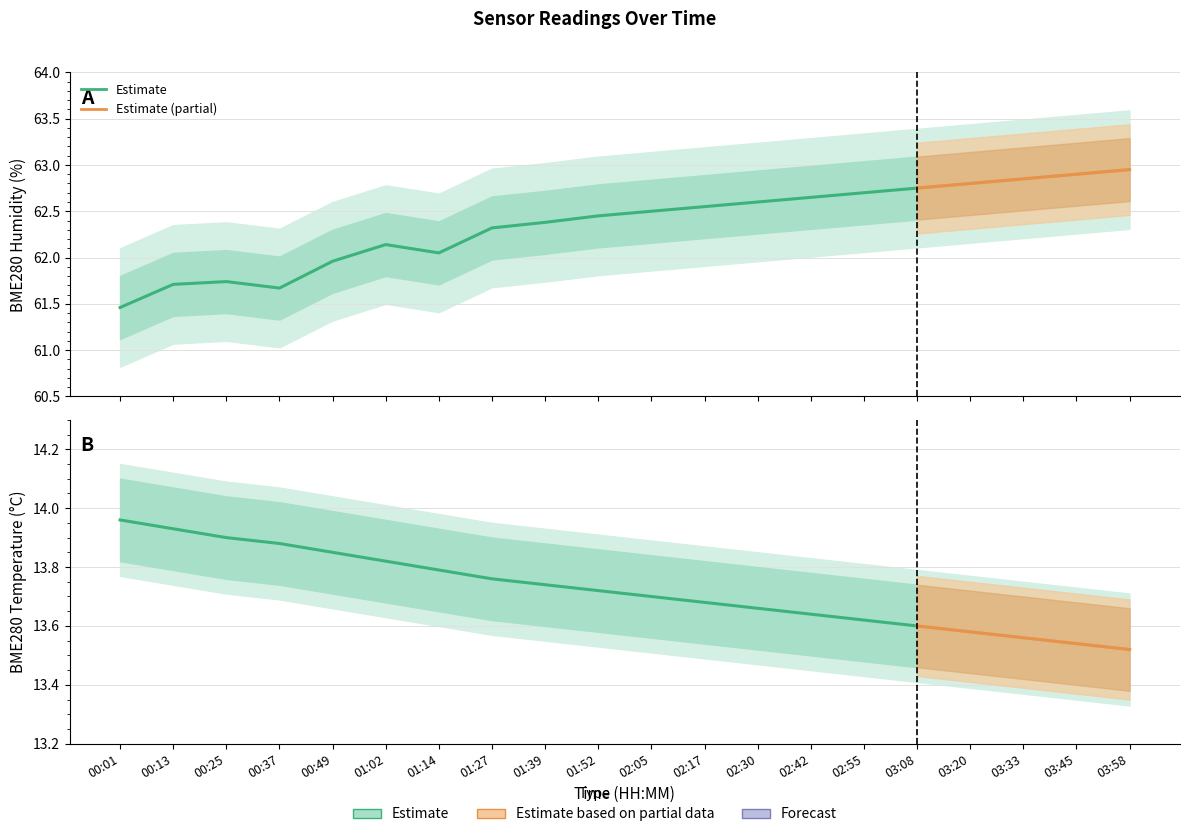

True or false: BME280_humidity_lower and BME280_temperature_upper intersect in this chart.

False